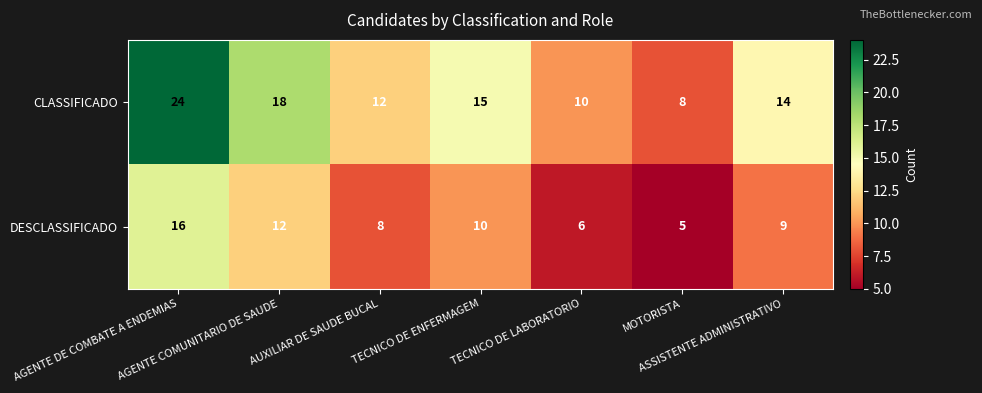

What is the maximum value for CLASSIFICADO?

24